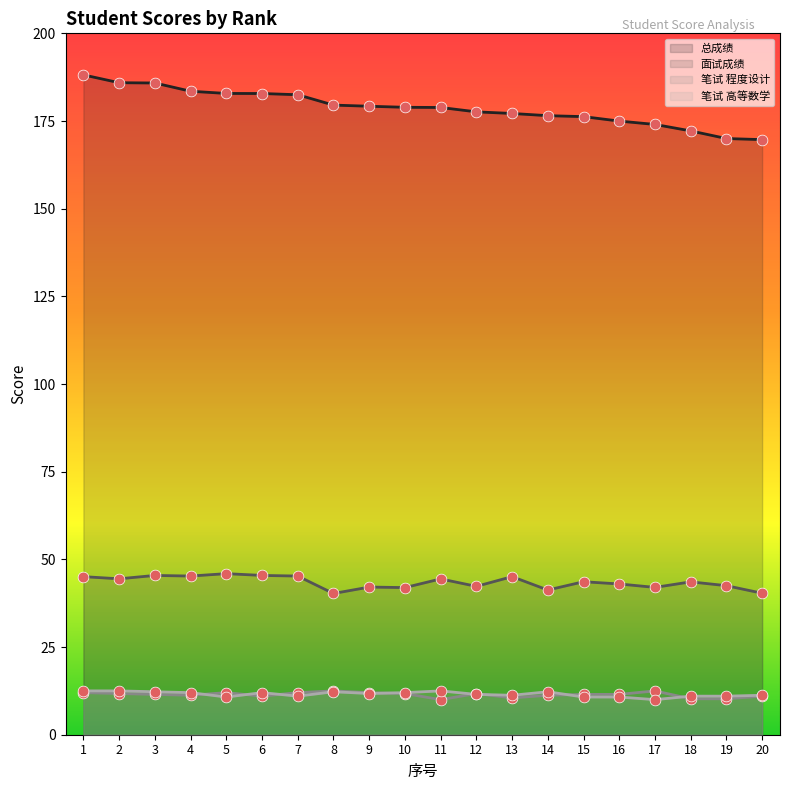

What are all the series names shown in the legend?

总成绩, 面试成绩, 笔试 程度设计, 笔试 高等数学